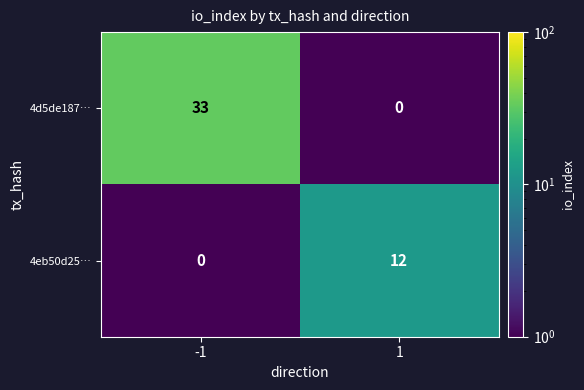

Count the number of data series in this chart.

2